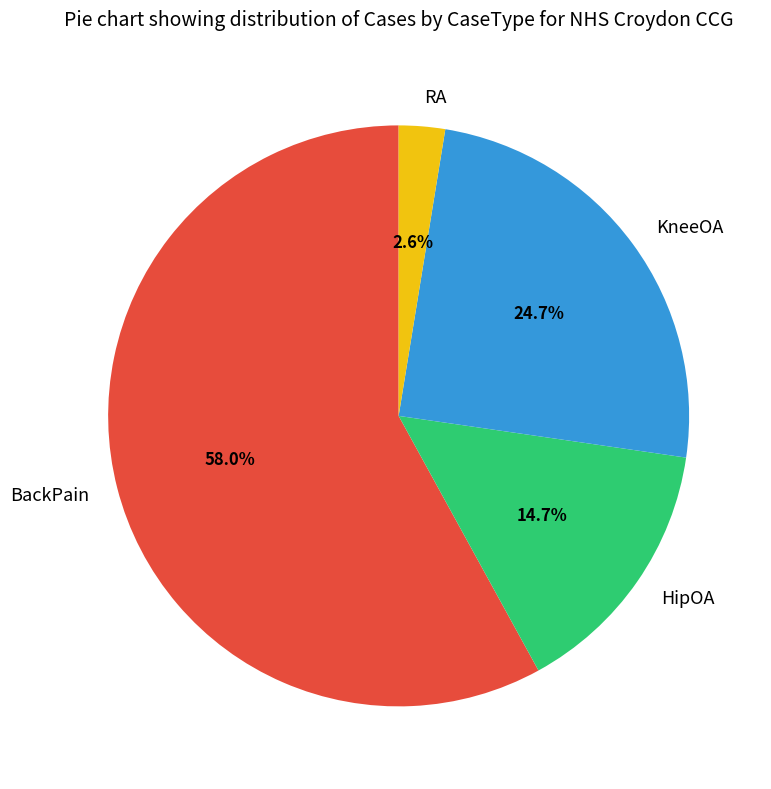

Is it true that HipOA is 27% of the pie?

False